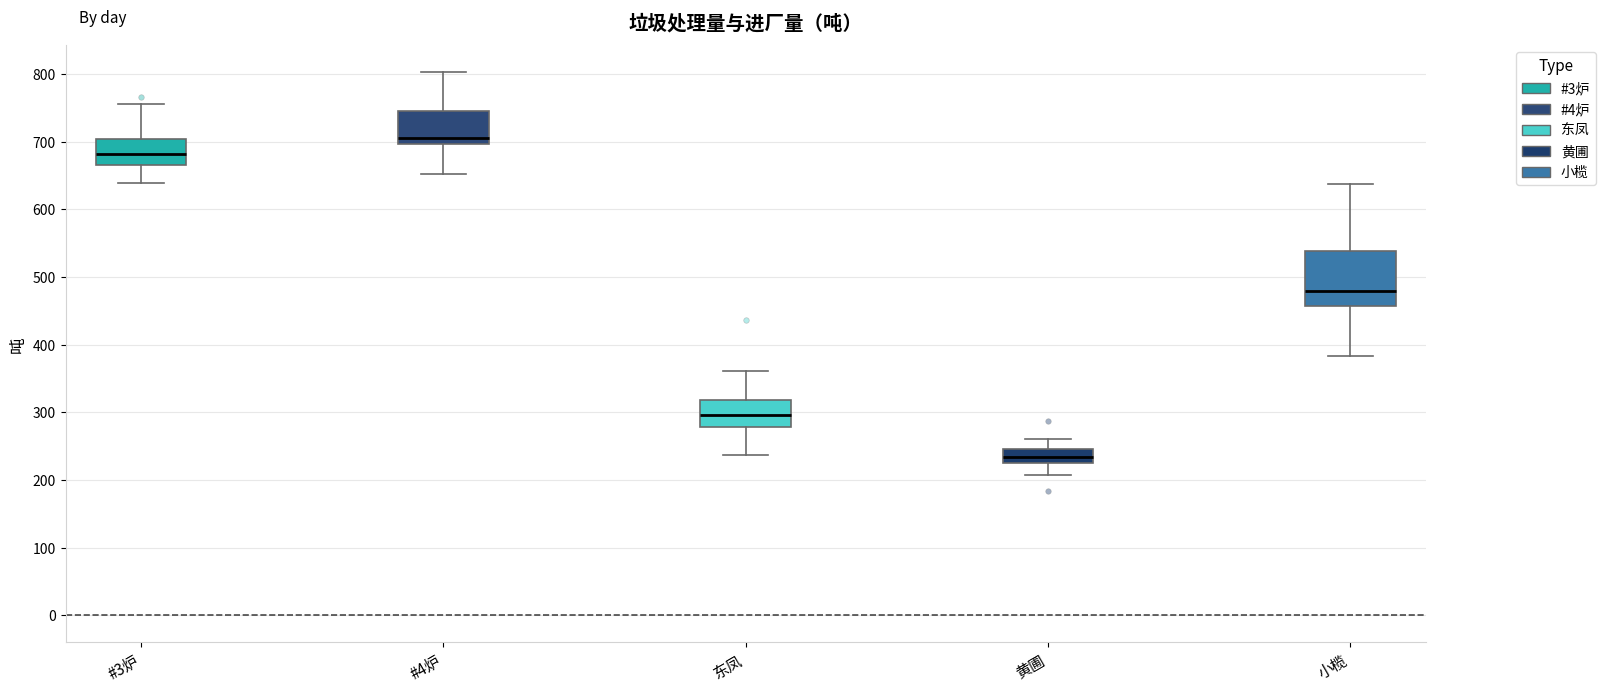

Which box is the tallest, from its lower edge to its upper edge?

小榄